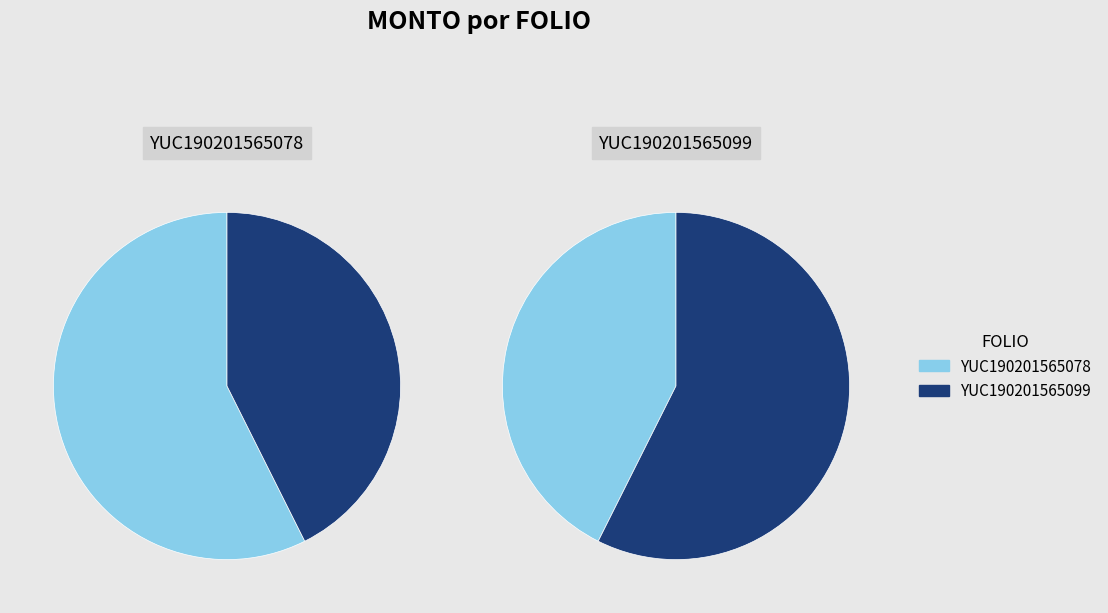

Rank the categories by value from lowest to highest.

YUC190201565099, YUC190201565078